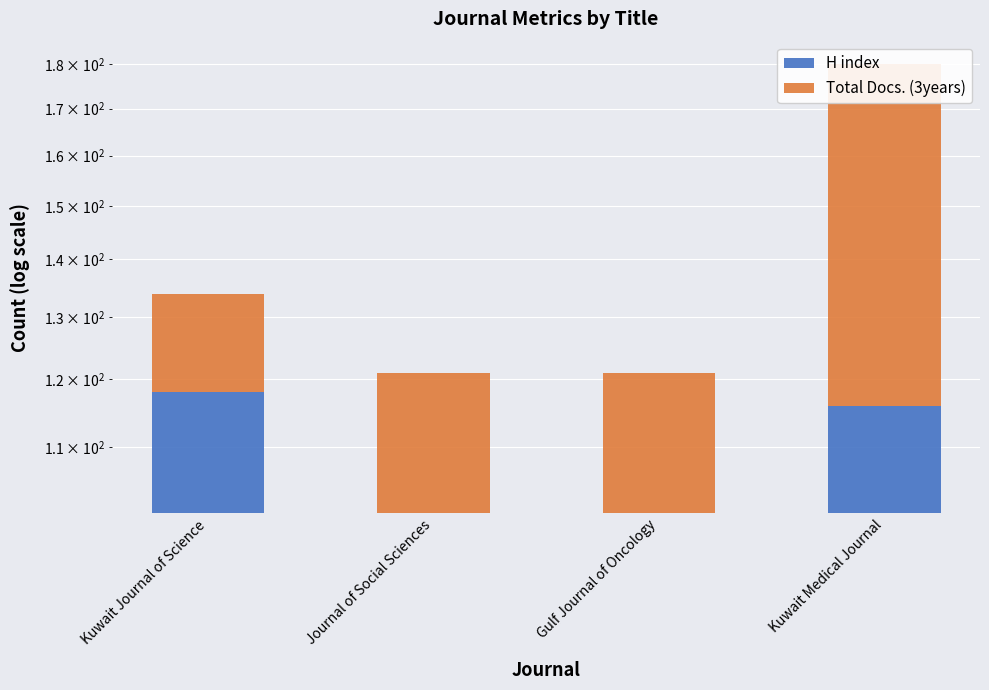

Rank the categories by Total Docs. (3years) value from lowest to highest.

Kuwait Journal of Science, Journal of Social Sciences, Gulf Journal of Oncology, Kuwait Medical Journal